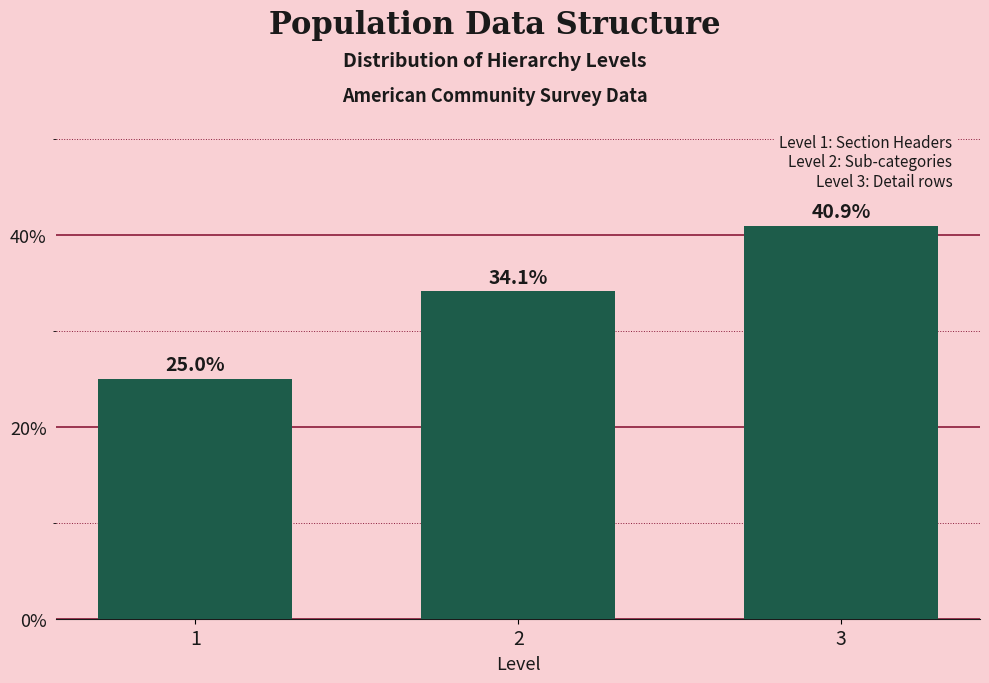

Reading left to right, what are all the values shown in this chart?

25.0	34.1	40.9